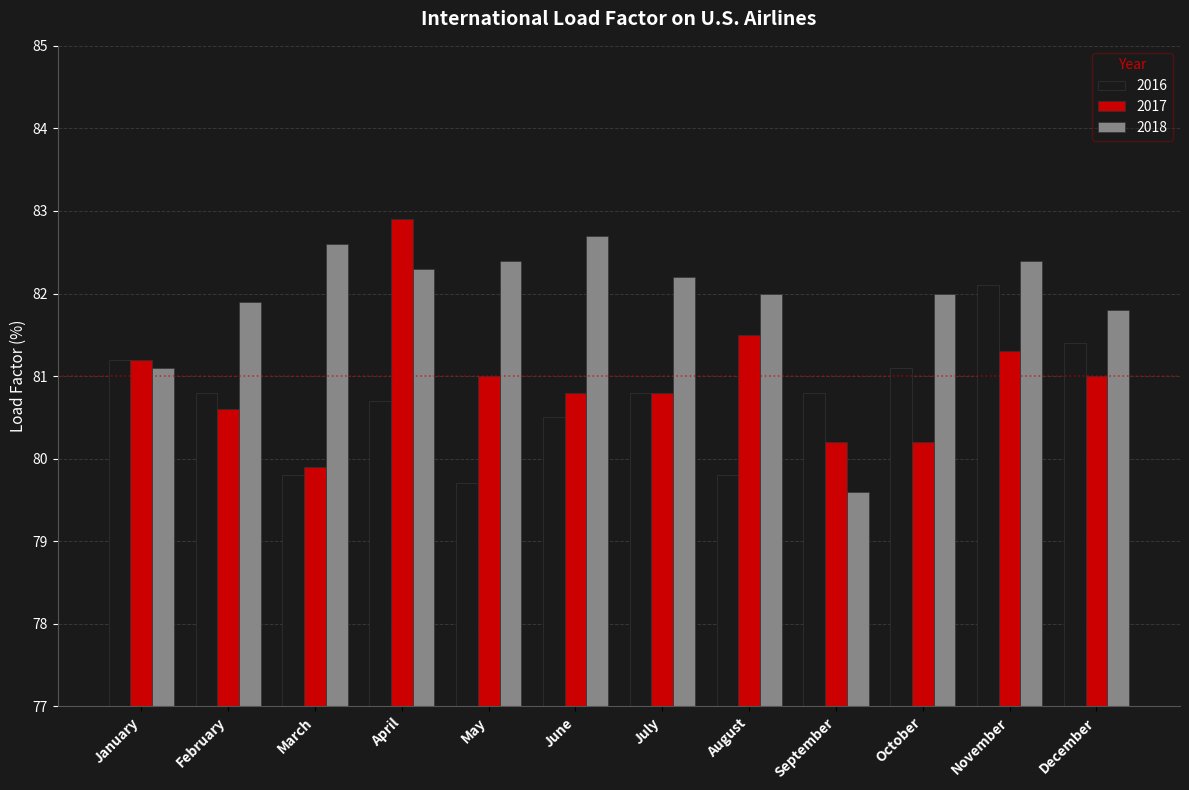

What is the total value across all series at January?

243.5